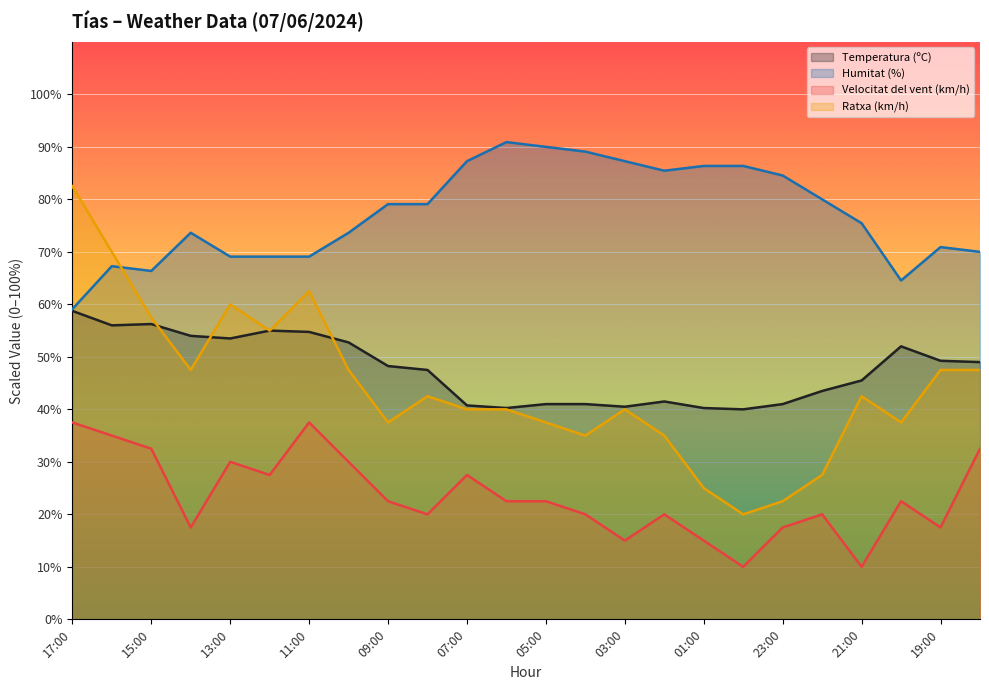

Where is Temperatura (ºC) nearest to the value 49?

18:00